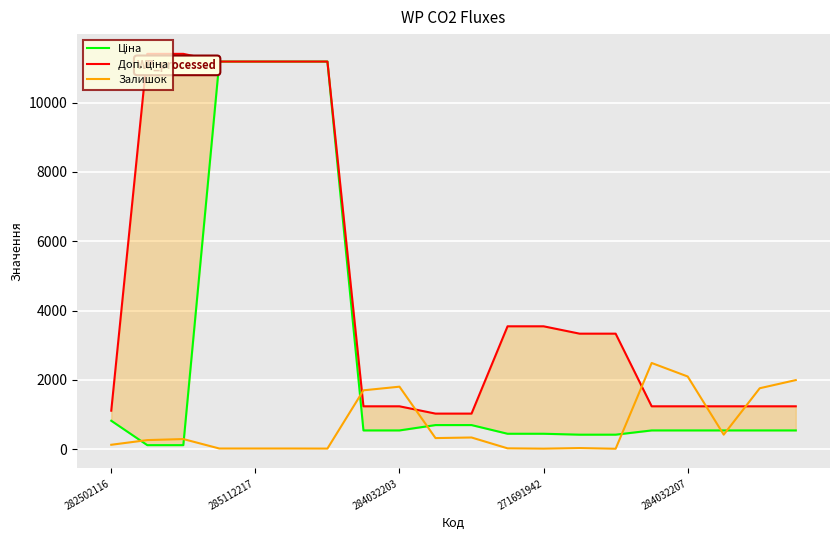

The Залишок series shows 125 at 282502116. True or false?

True